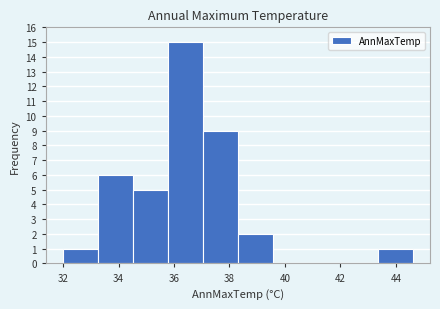

Which range on the x-axis has the tallest bar?

35.78 to 37.04